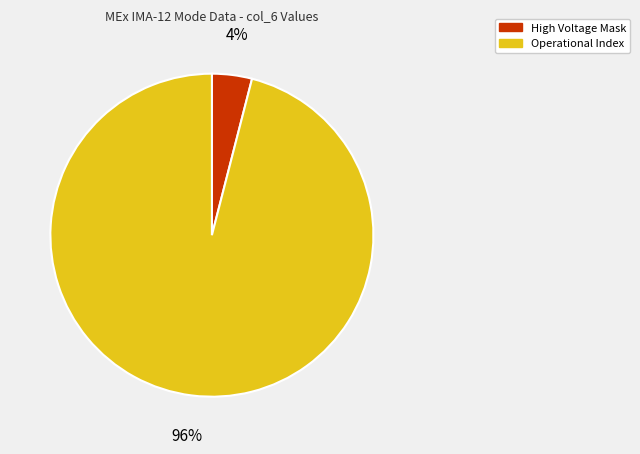

Is there a majority slice in this chart?

Yes